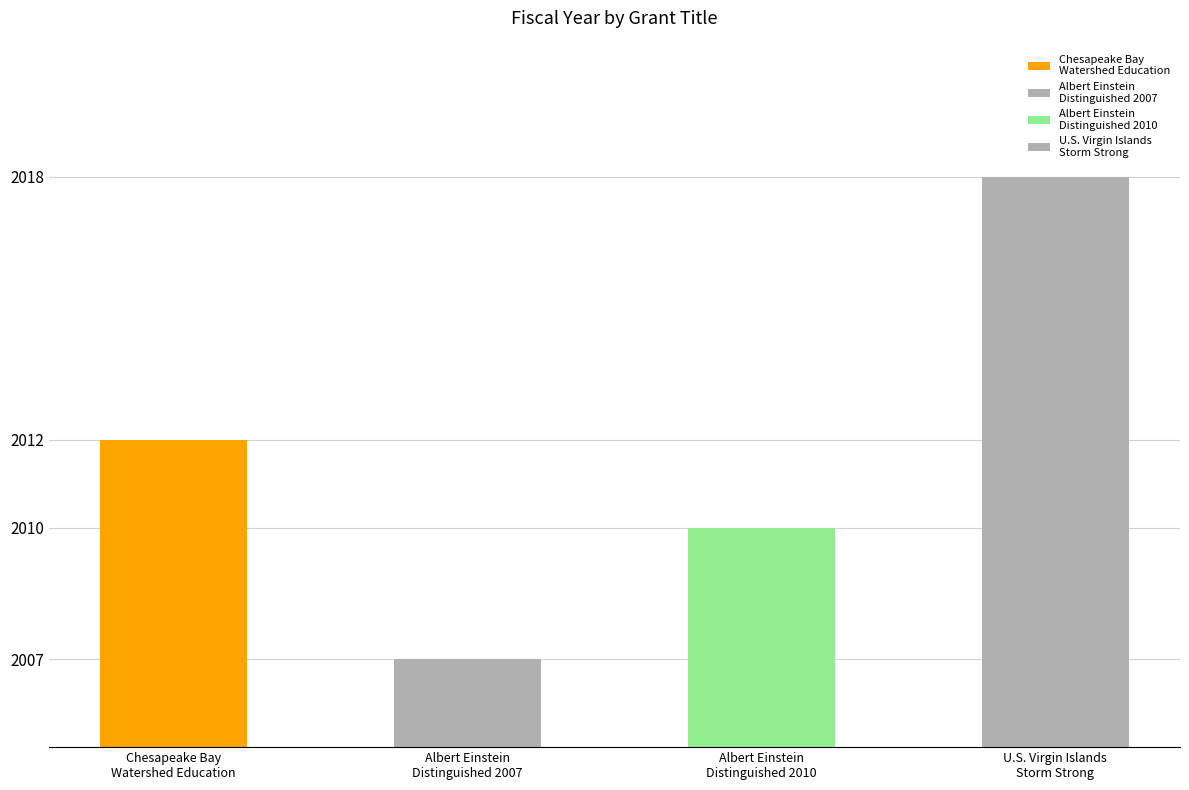

Reading left to right, transcribe all the data shown in this chart.

2012	2007	2010	2018